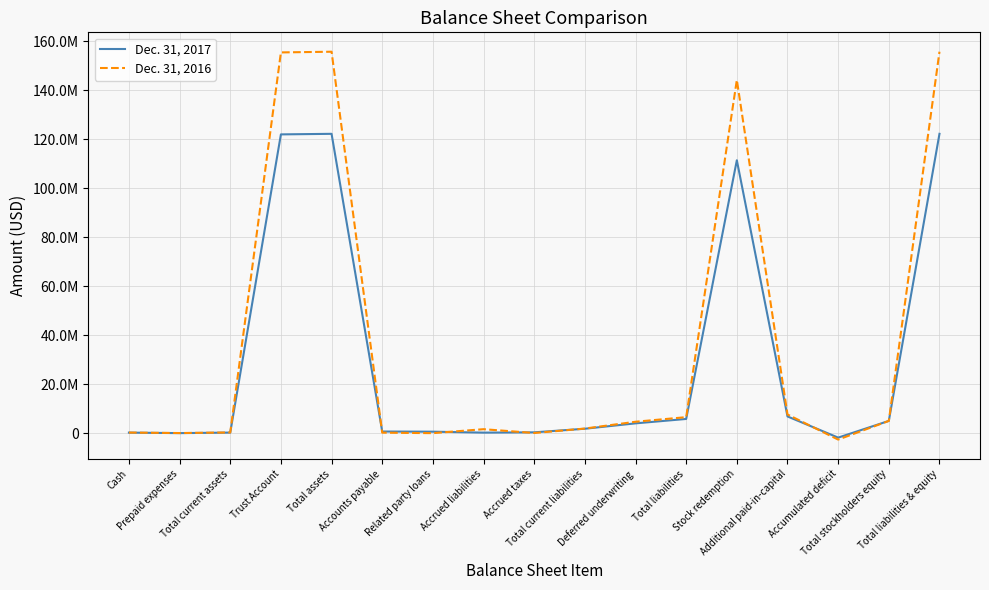

What is the value of the Dec. 31, 2017 point at the 2nd from the left?

10000